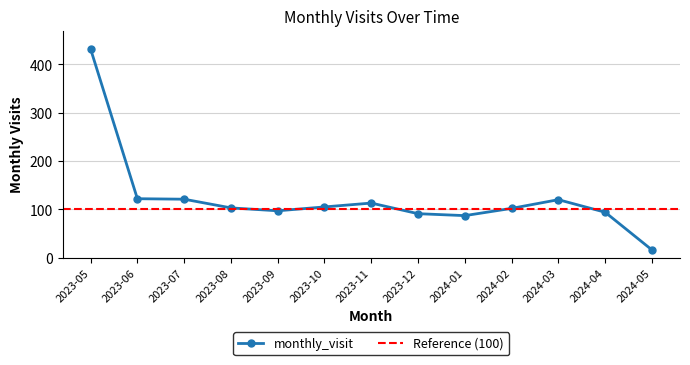

What is the label of the 4th point from the left?

2023-08